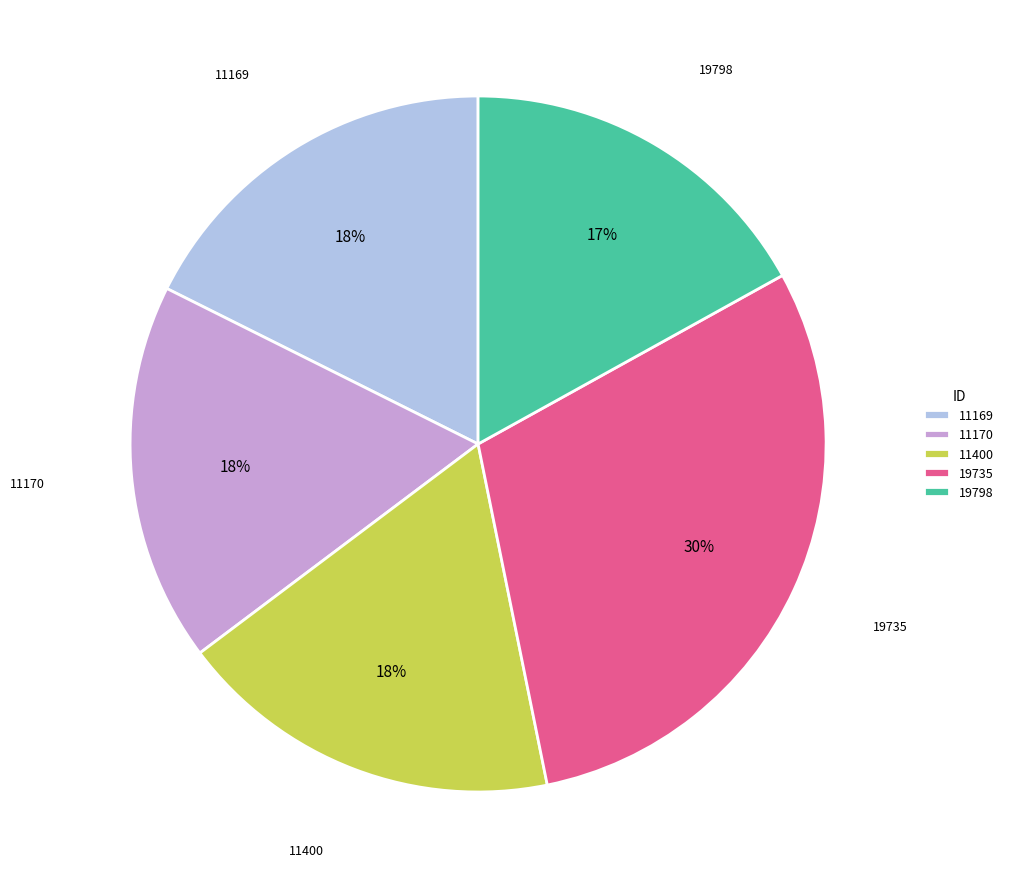

Does 11400 represent more than half of the total?

No